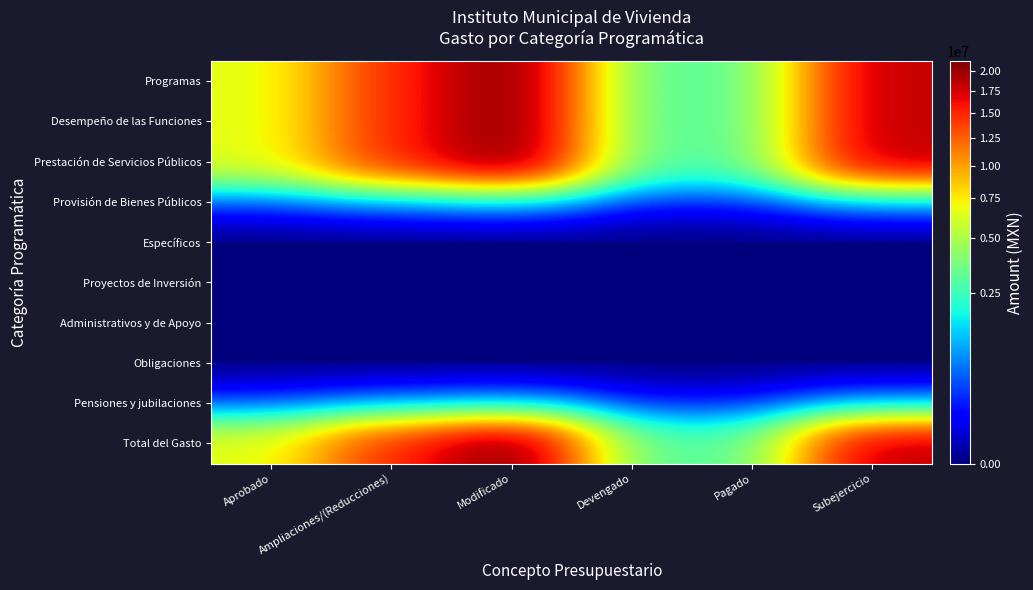

What is the difference between the highest and lowest values at Devengado?

2972114.8